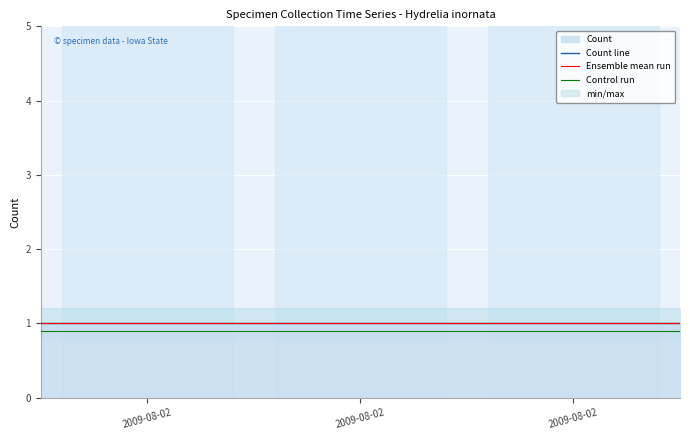

What is the average value of the Count line series?

1.0